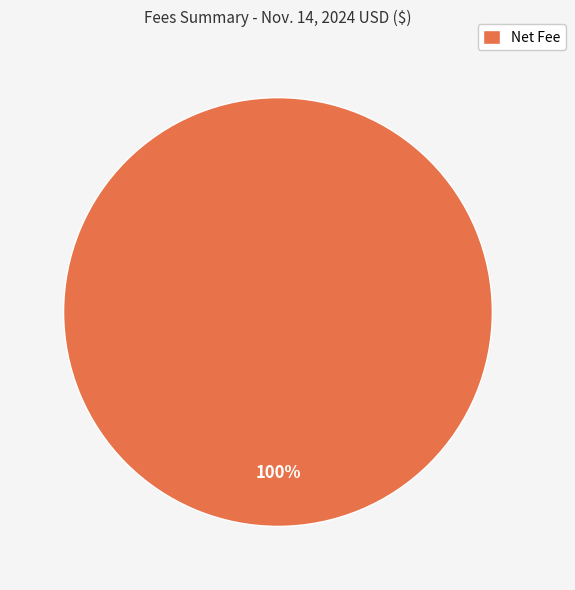

Is there a majority slice in this chart?

Yes